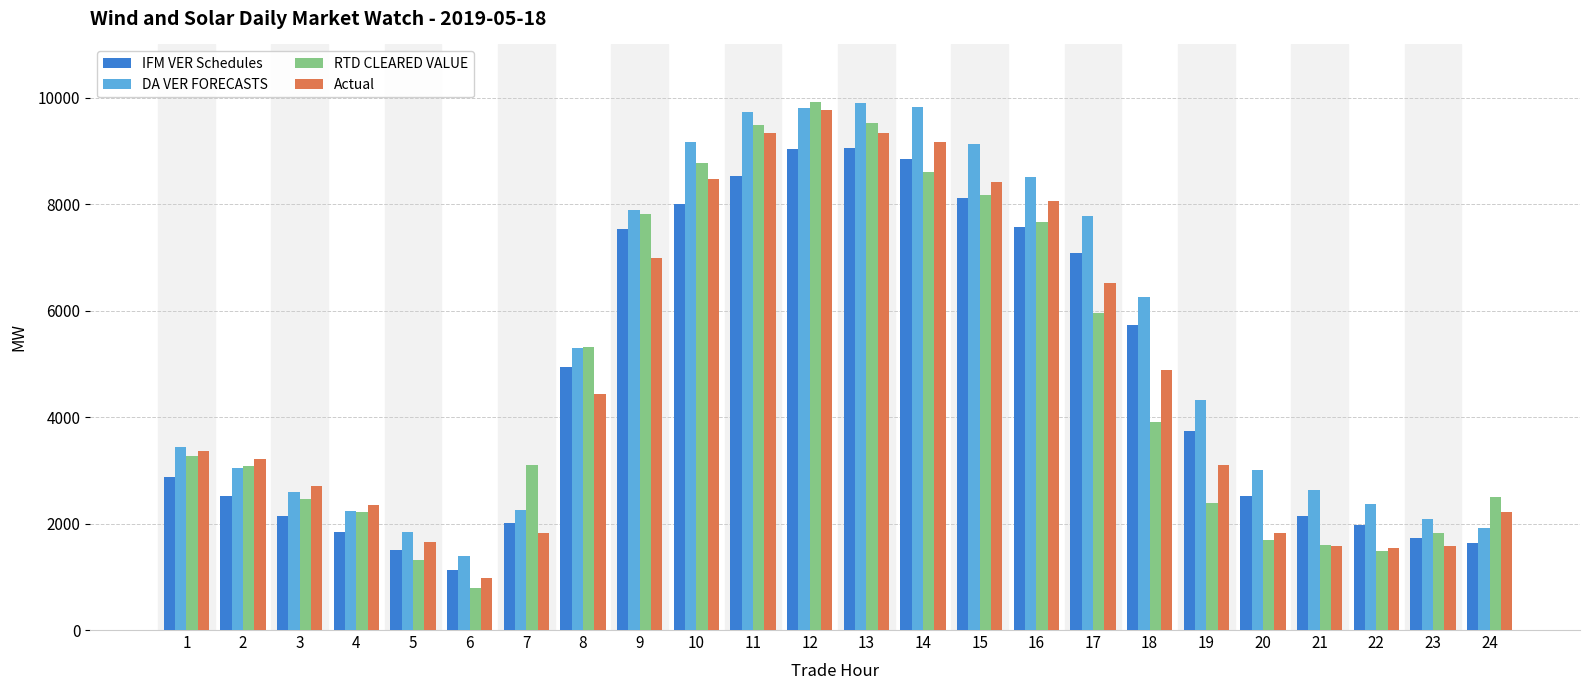

Where is Actual nearest to the value 5377?

18